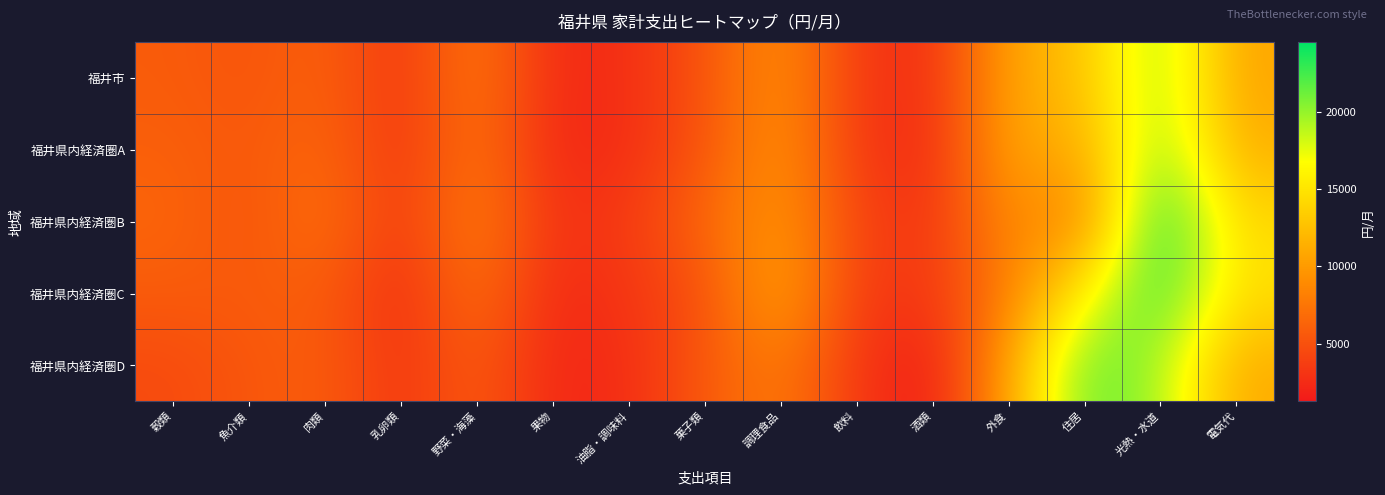

Rank the series at 穀類 from lowest to highest value.

福井県内経済圏D, 福井県内経済圏C, 福井市, 福井県内経済圏A, 福井県内経済圏B